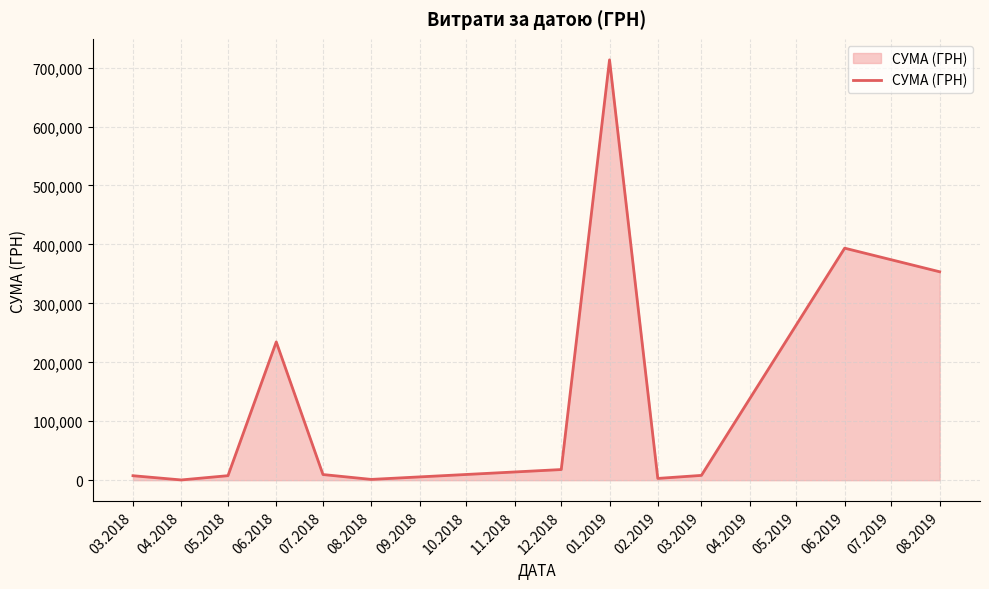

Count the number of data series in this chart.

1